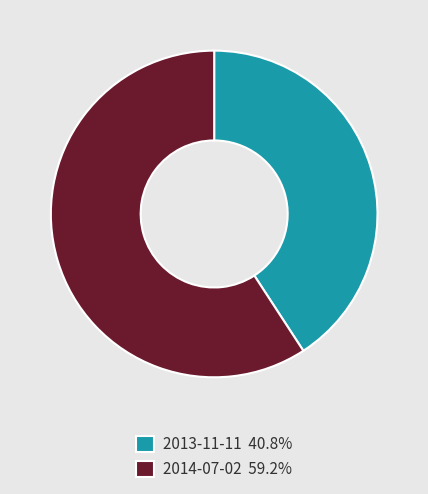

Is the sum of 2014-07-02 59.2% and 2013-11-11 40.8% greater than half?

Yes